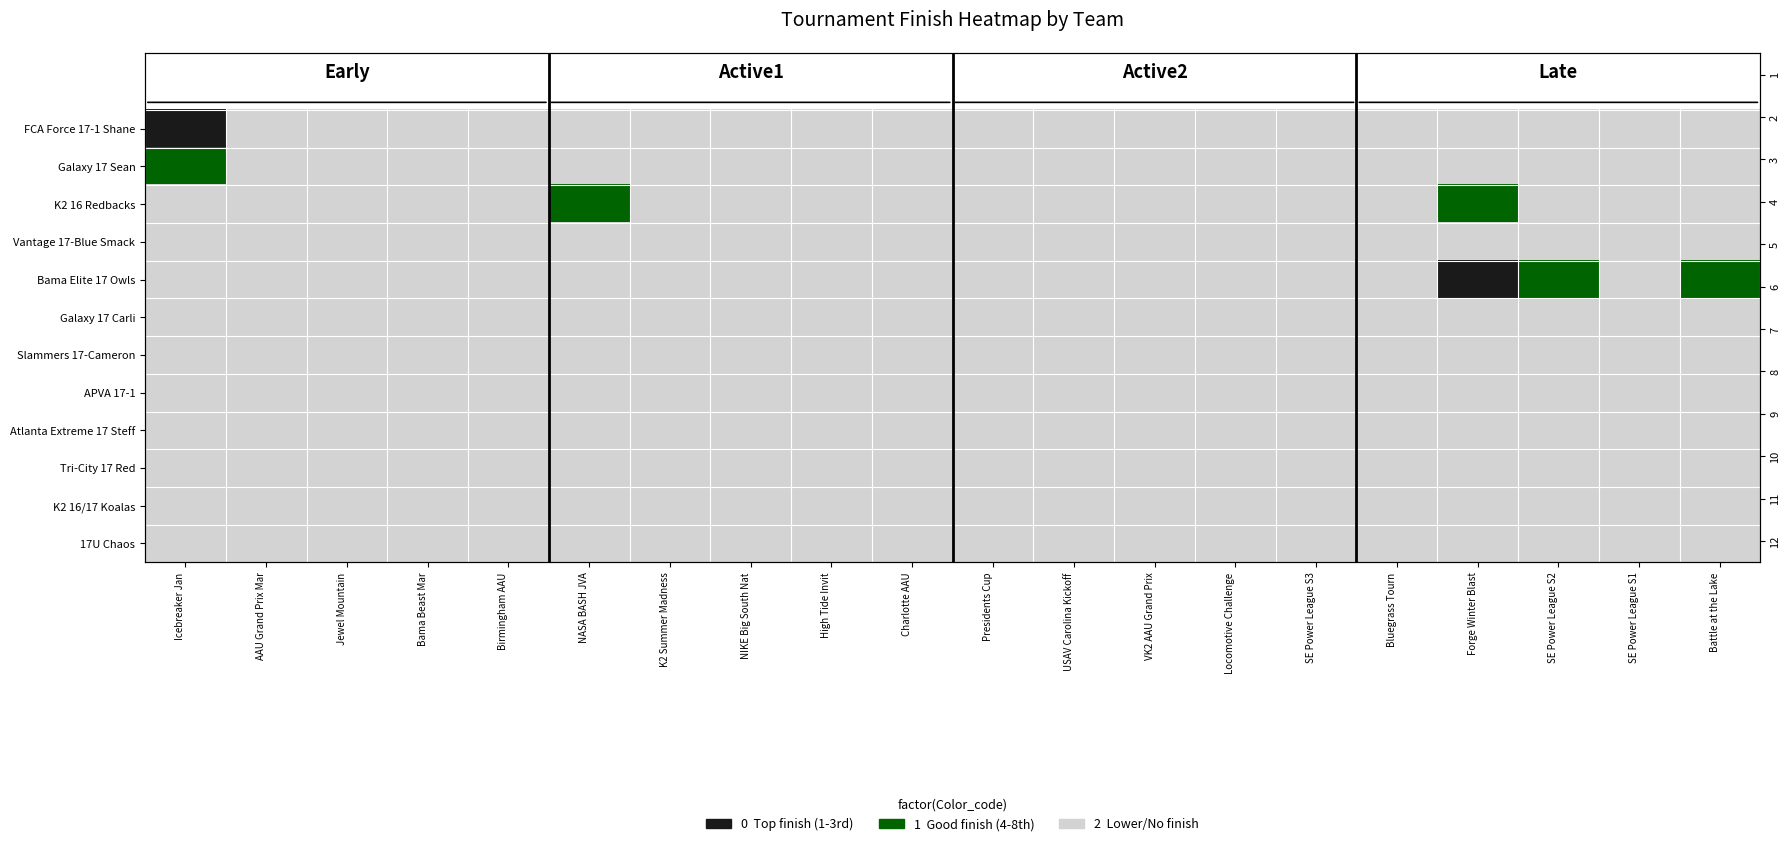

At which category is the sum across all series the highest?

AAU Grand Prix Mar